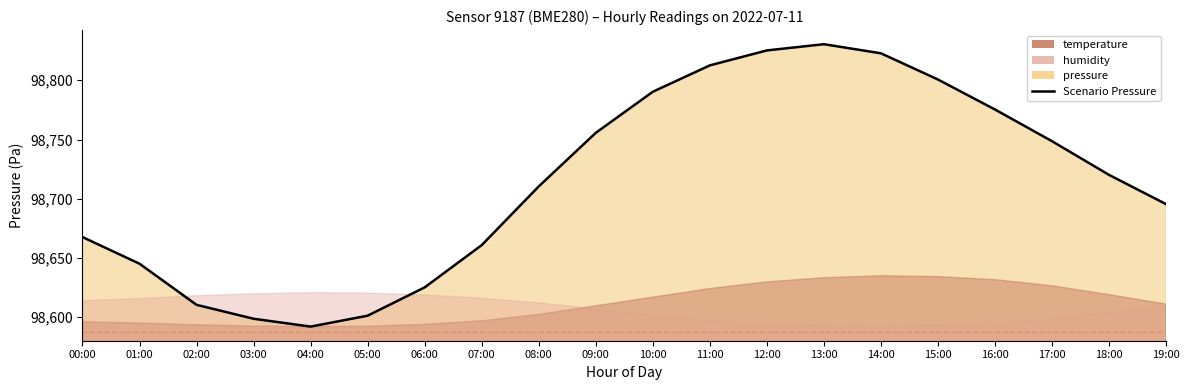

List the labels in order of value, smallest first.

04:00, 03:00, 05:00, 02:00, 06:00, 01:00, 07:00, 00:00, 19:00, 08:00, 18:00, 17:00, 09:00, 16:00, 10:00, 15:00, 11:00, 14:00, 12:00, 13:00